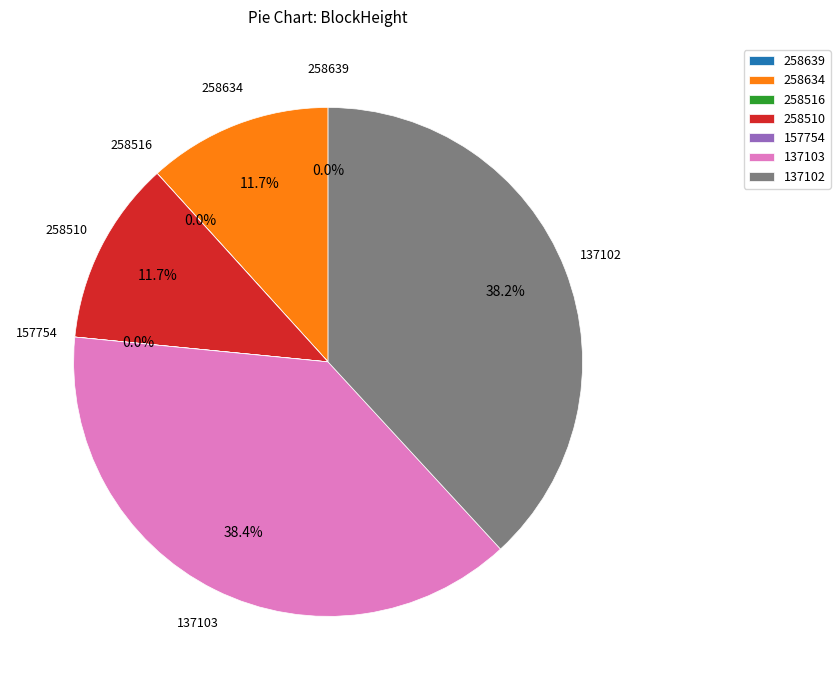

Does any single category account for the majority?

No